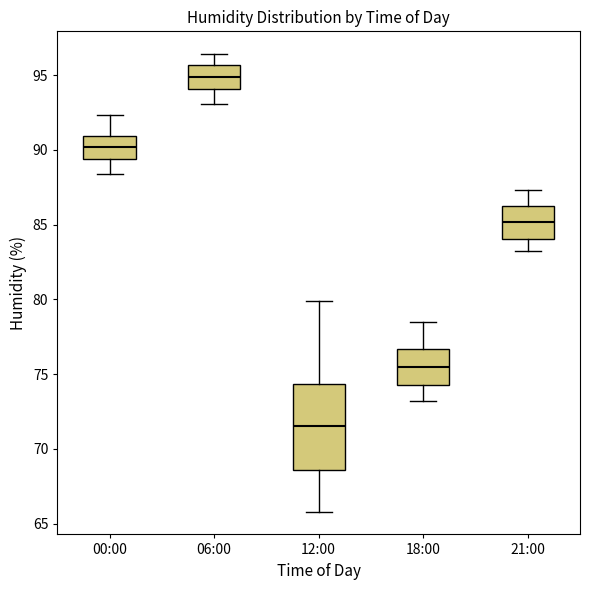

Which box is the tallest, from its lower edge to its upper edge?

12:00